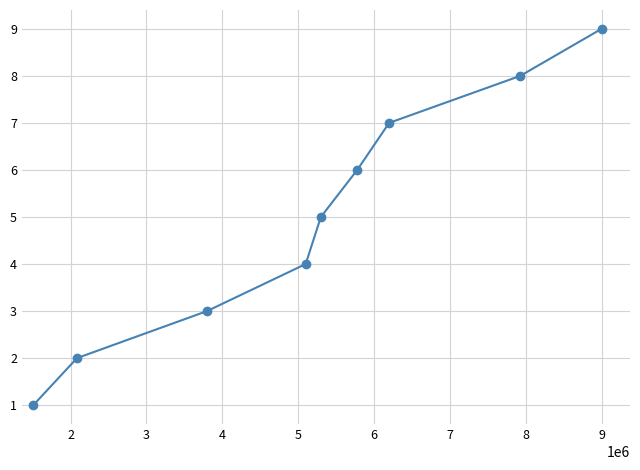

What is the average value?

5